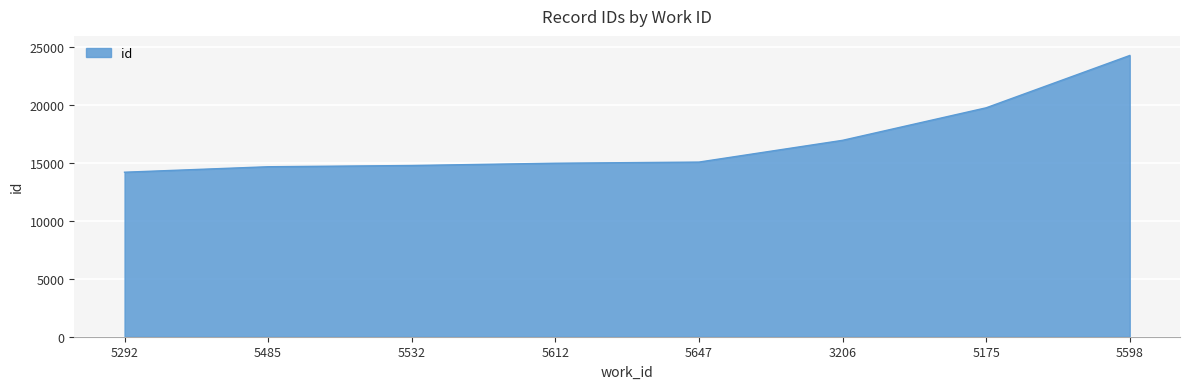

What is the approximate value at 3206?

16974